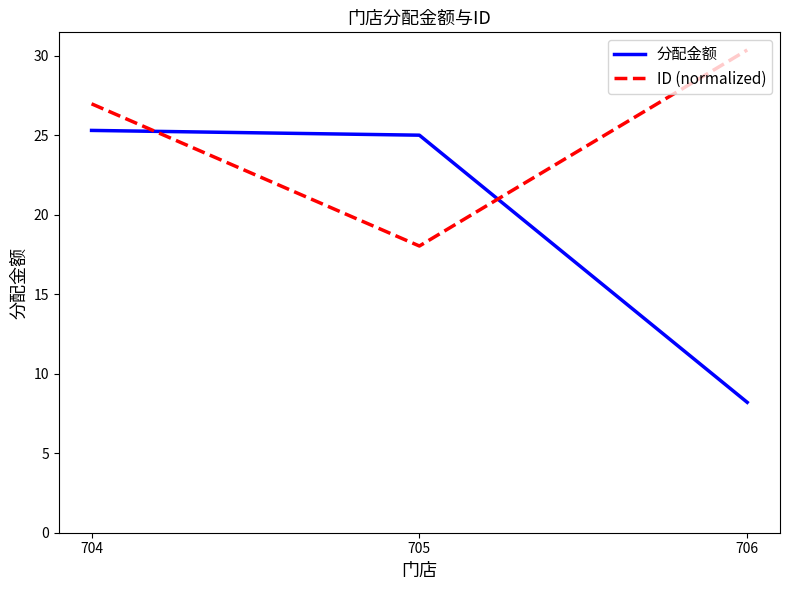

Which series has the largest total across all categories?

ID (normalized)